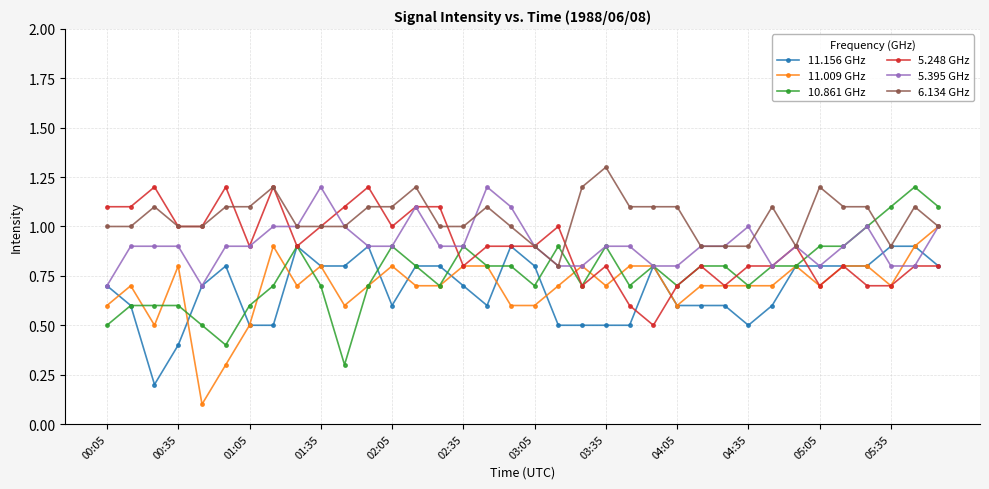

What is the value of the 11.156 GHz point at the 29th from the left?

0.6